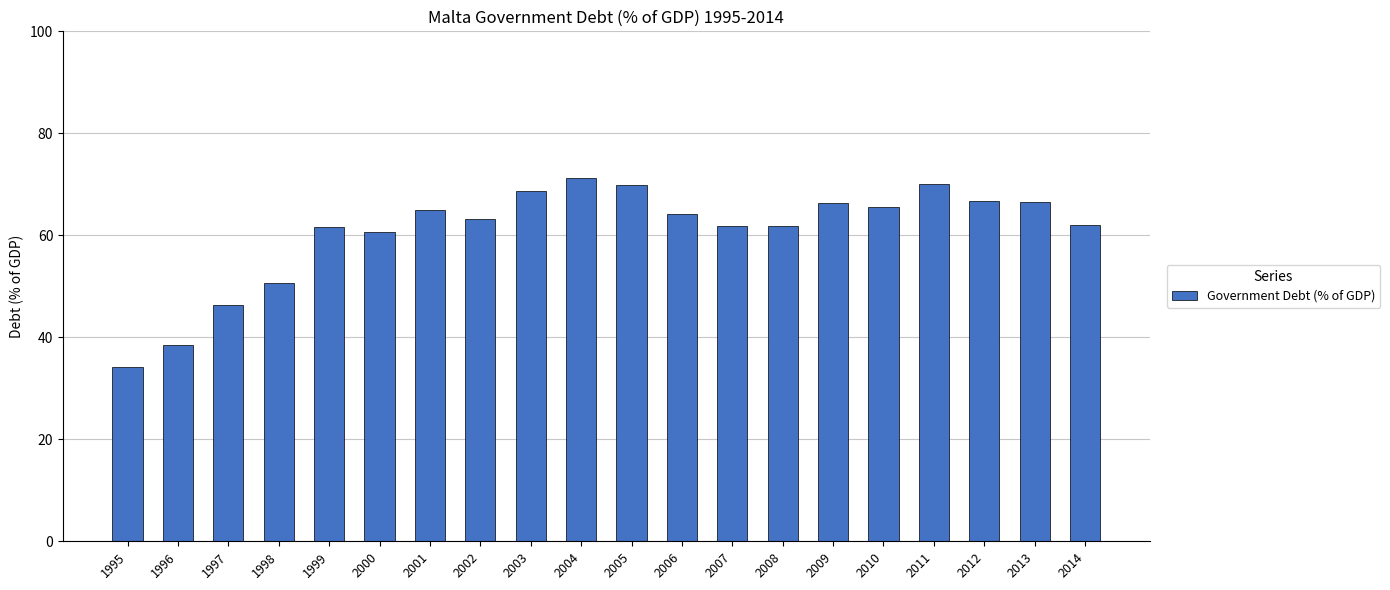

What is the change in value from 2006 to 2008?

-2.5